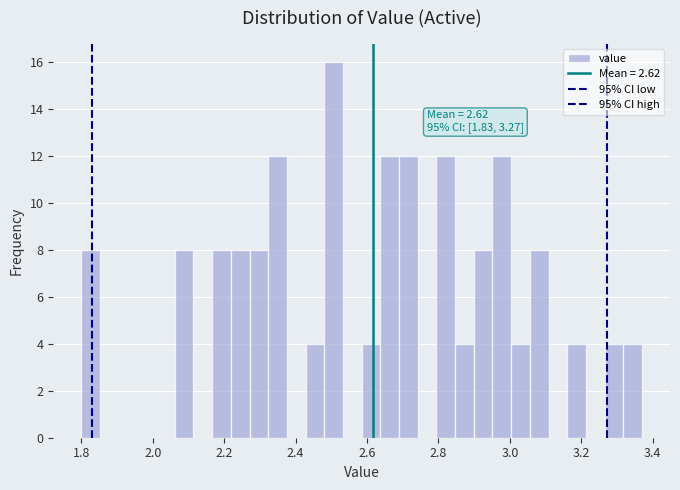

Read against the x-axis, roughly where is the centre of the tallest bar?

2.50